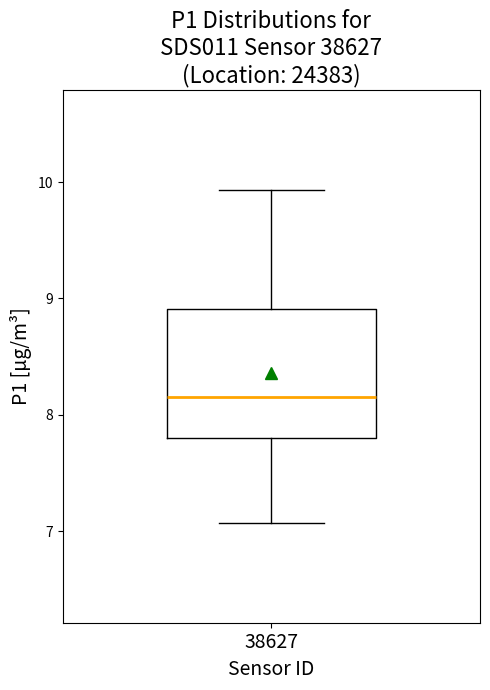

Transcribe this box plot: give where the median line is, the range the box spans, and where the two whiskers end, as read against the y-axis. The values are not printed on the chart, so give them approximately, as read against the axis.

median 8.2, box 7.8 to 8.9, whiskers 7.1 to 9.9